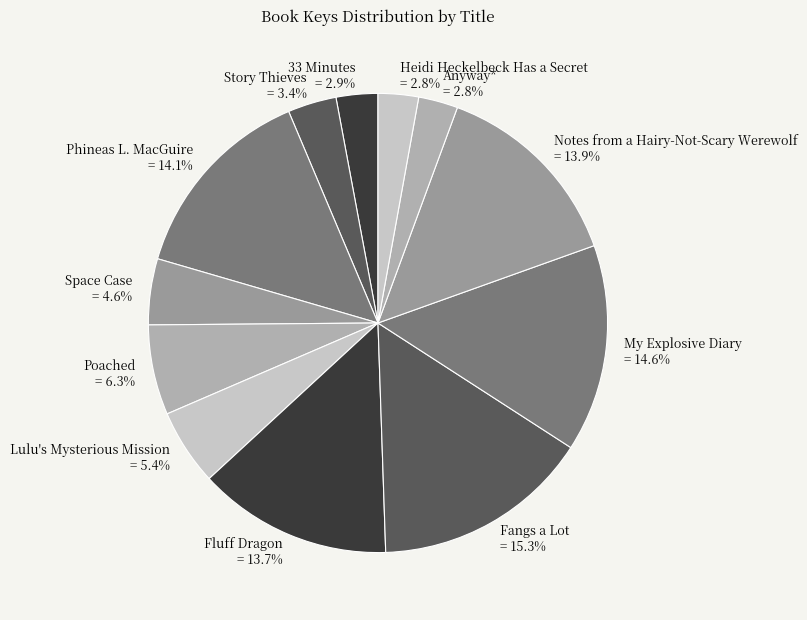

How many segments does this pie chart have?

12